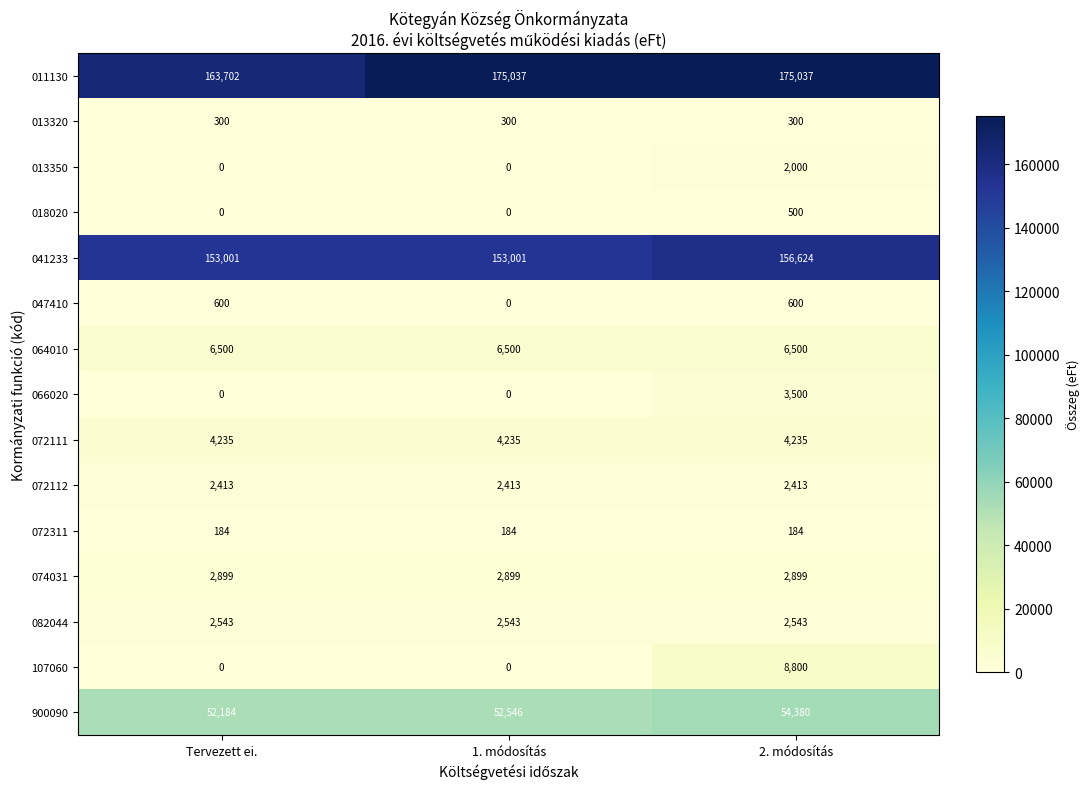

What is the approximate value of 013320 at 2. módosítás?

300